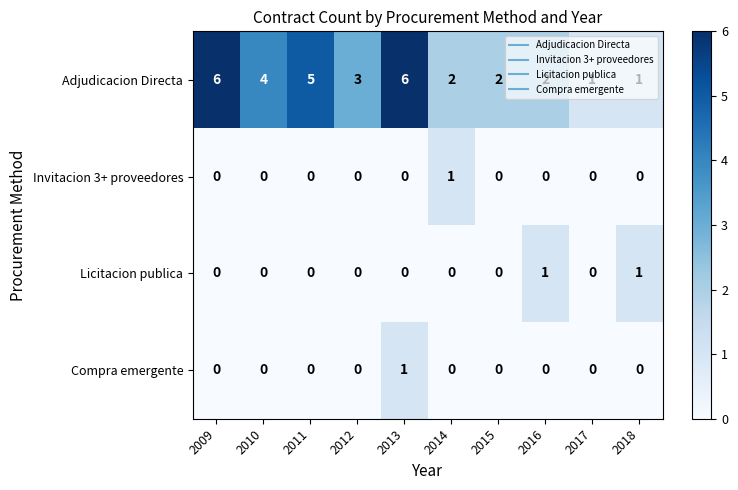

Which category has the highest value in the Invitacion 3+ proveedores series?

2014